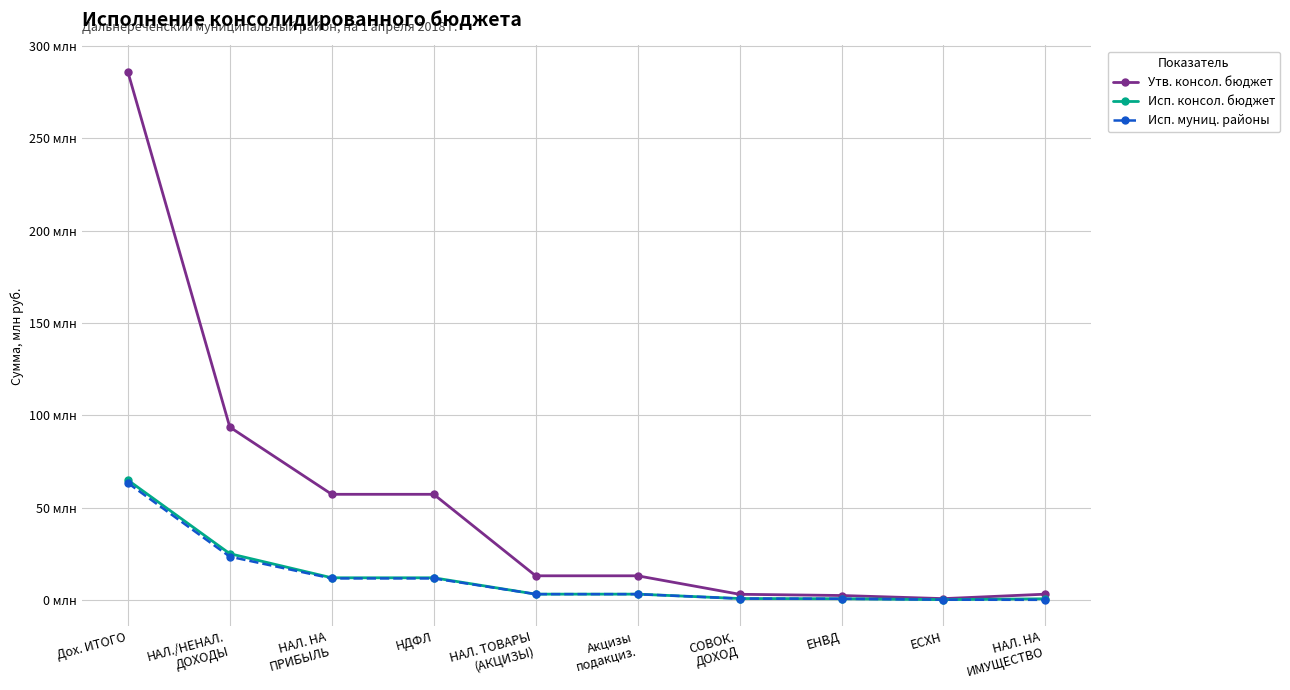

How many interior local valleys does the Исп. консол. бюджет series have?

1